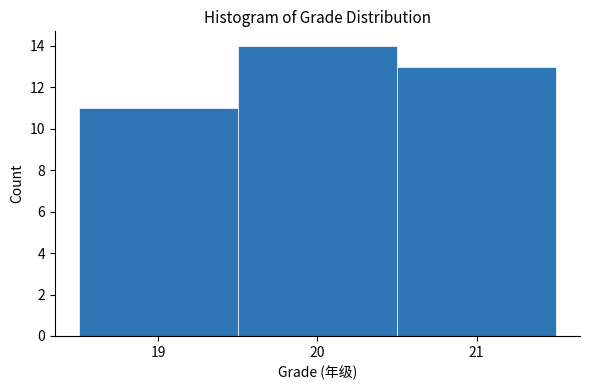

Which range on the x-axis has the tallest bar?

19.5 to 20.5